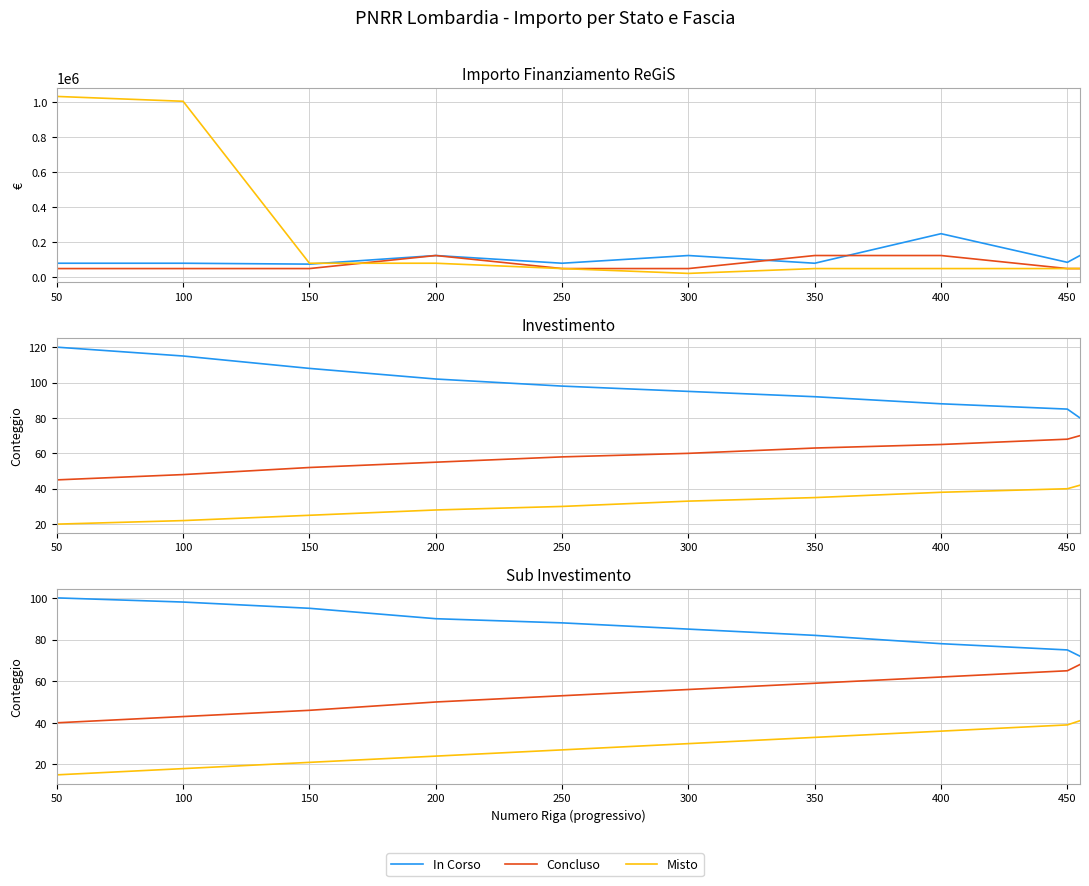

What is the minimum value for Concluso?

47427